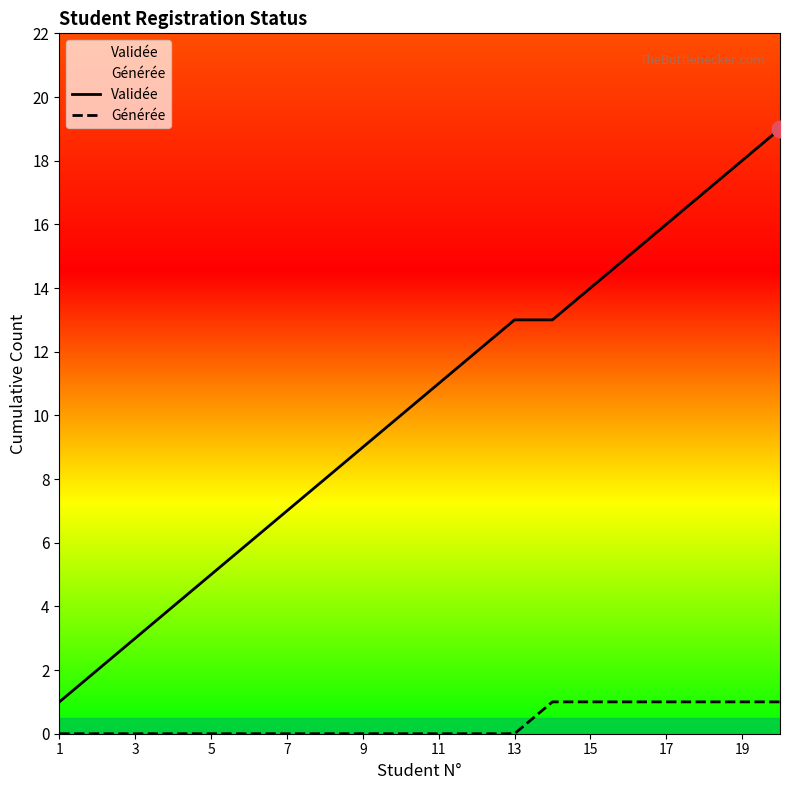

What is the difference between the second highest and minimum values in the Validée series?

17